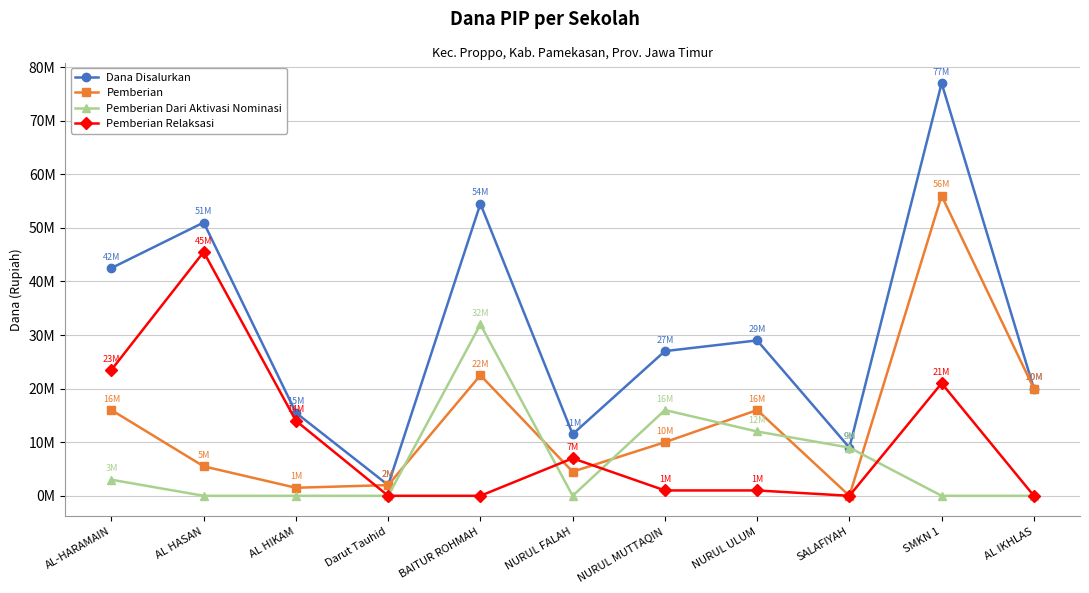

List the series in order of their overall mean, highest first.

Dana Disalurkan, Pemberian, Pemberian Relaksasi, Pemberian Dari Aktivasi Nominasi